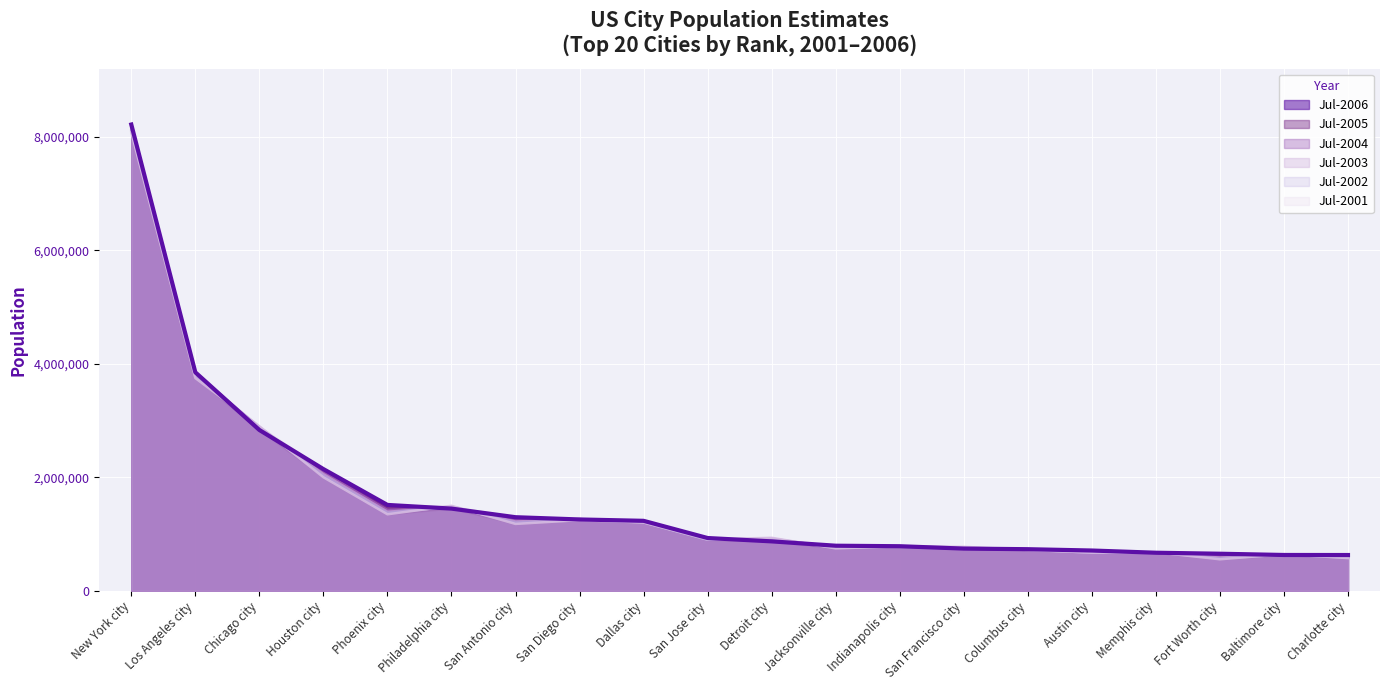

How many series are shown in this chart?

6